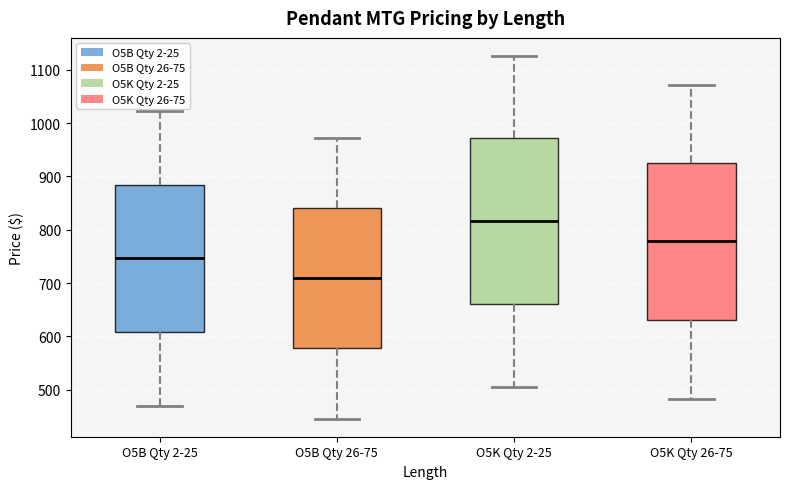

Reading left to right, read every box against the y-axis: the position of its median line, the range the box covers, and the ends of its whiskers. The values are not printed on the chart, so give them approximately, as read against the axis.

O5B Qty 2-25: median 750, box 610 to 880, whiskers 470 to 1020
O5B Qty 26-75: median 710, box 580 to 840, whiskers 450 to 970
O5K Qty 2-25: median 820, box 660 to 970, whiskers 510 to 1130
O5K Qty 26-75: median 780, box 630 to 930, whiskers 480 to 1070